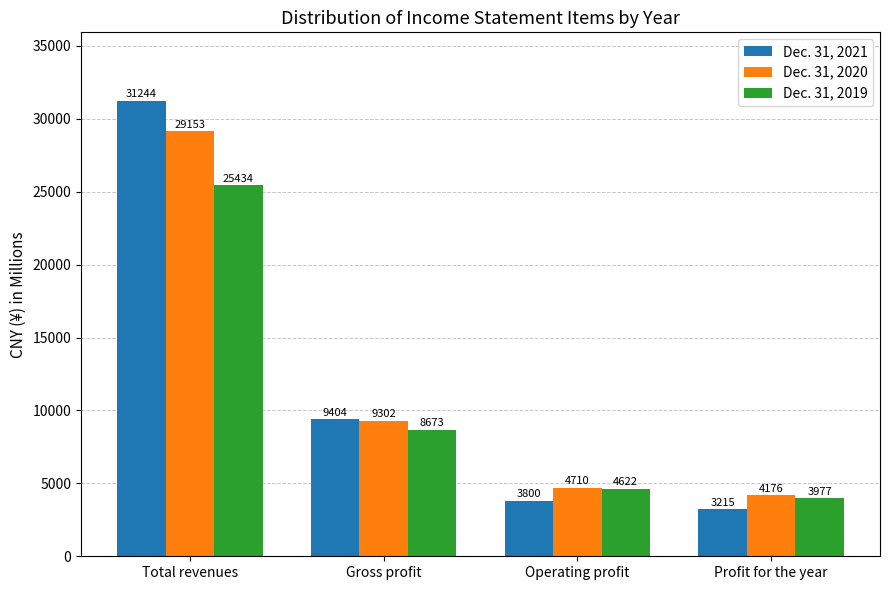

What are all the series names shown in the legend?

Dec. 31, 2021, Dec. 31, 2020, Dec. 31, 2019